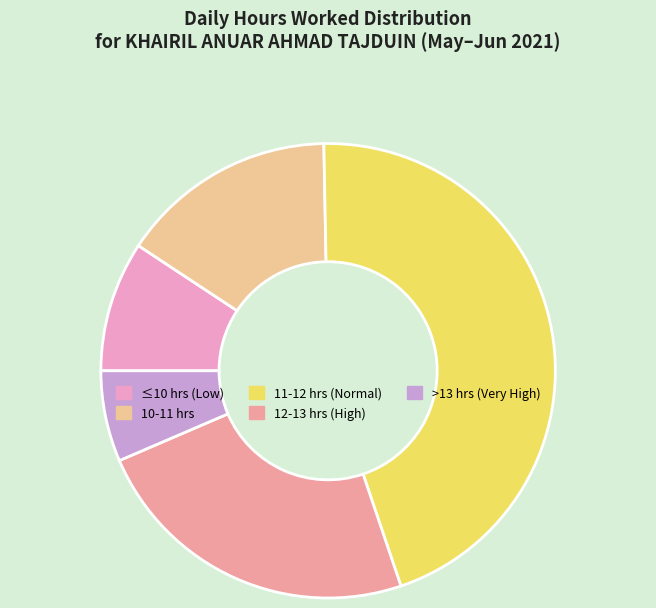

Count the number of slices in the pie.

5